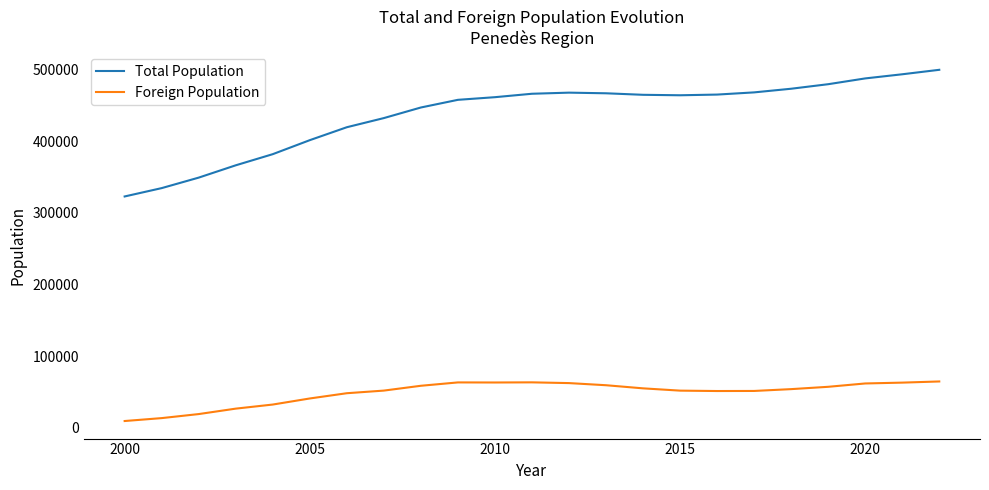

Rank the series by their maximum value, from lowest to highest.

Foreign Population, Total Population